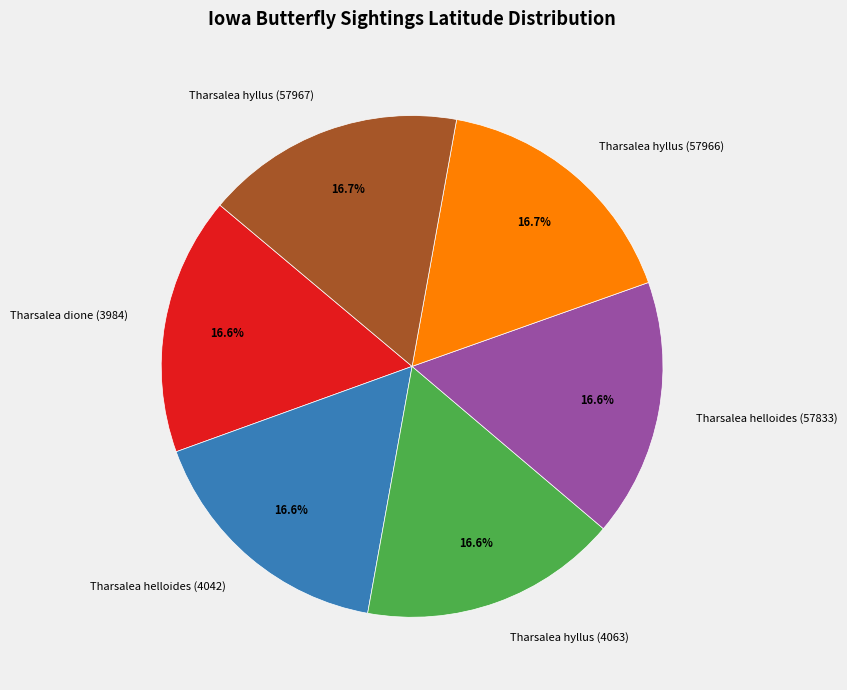

Does Tharsalea hyllus (57967) represent more than half of the total?

No